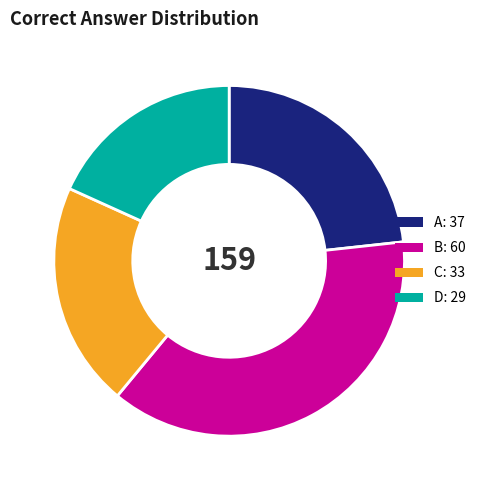

Which slice is the largest?

B